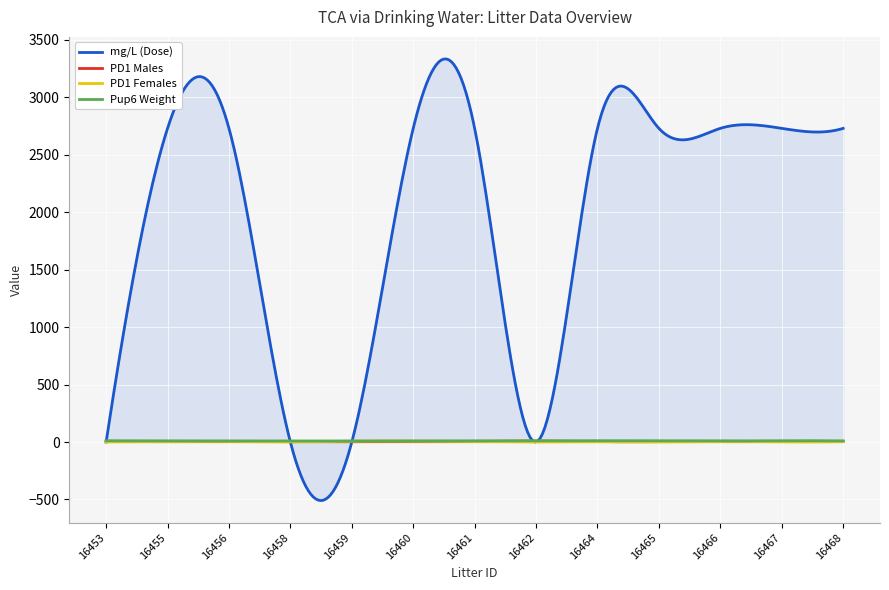

Where is mg/L (Dose) nearest to the value 1365?

16453